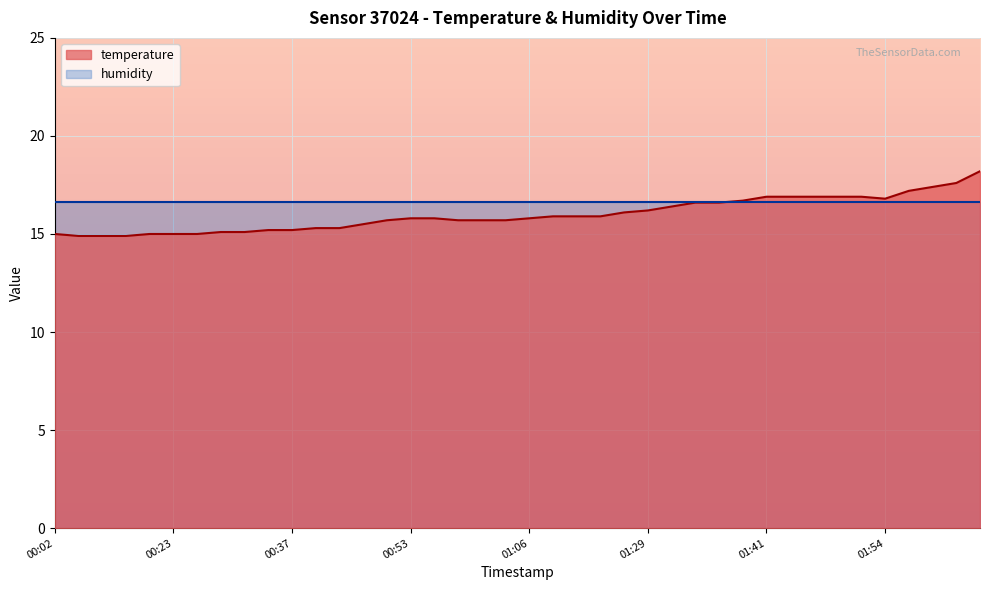

What is the change in value from 01:31 to 01:39?

+0.3